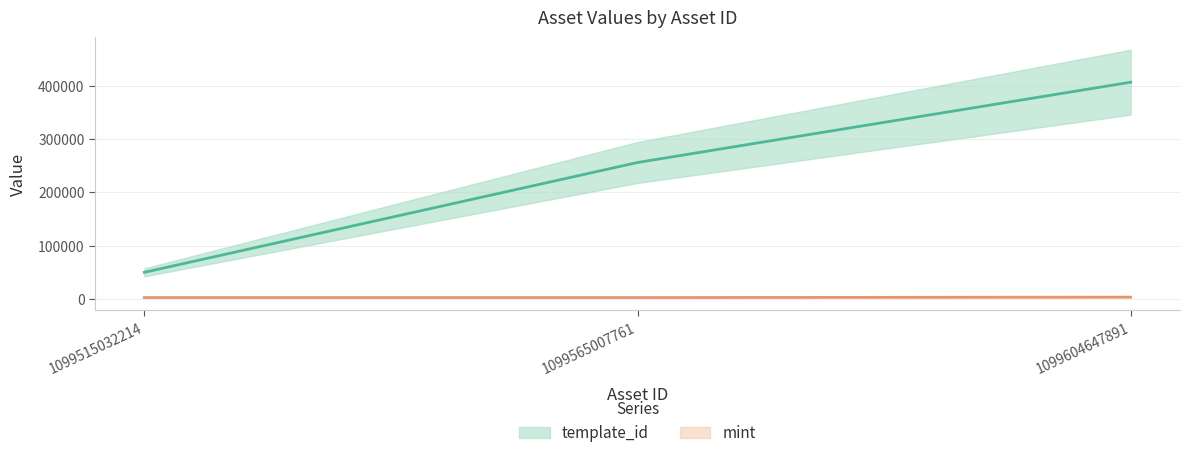

Reading right to left, transcribe all the data shown in this chart.

template_id: 1099604647891=407032	1099565007761=256179	1099515032214=49849
mint: 1099604647891=3224	1099565007761=2442	1099515032214=2434